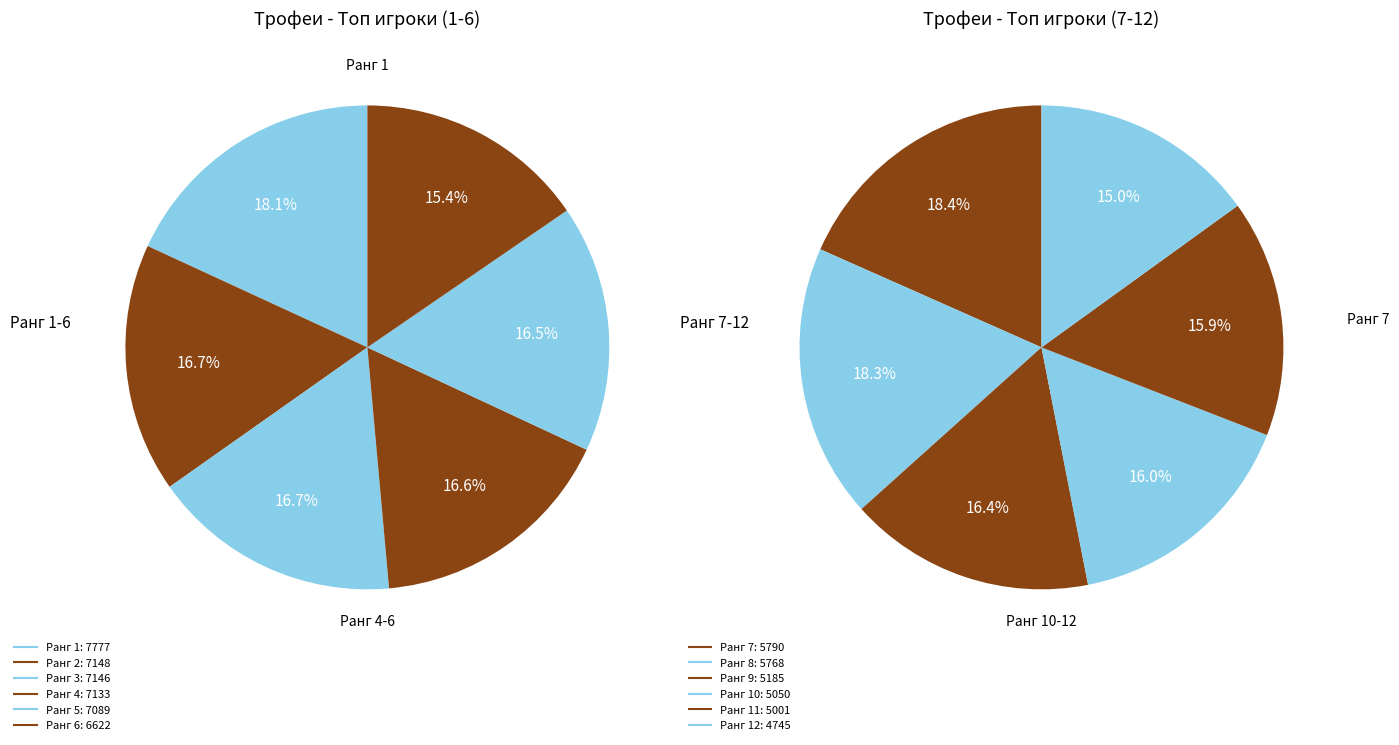

True or false: 6 accounts for 22% of the total.

False